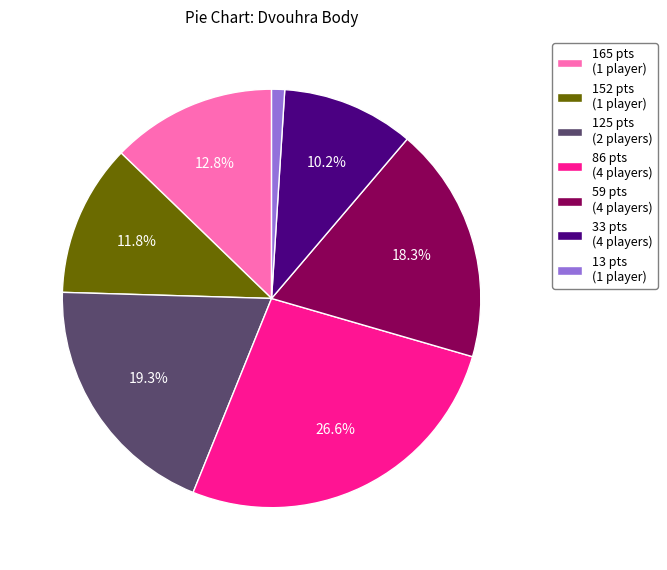

What is the total percentage of 59 pts (4 players) and 125 pts (2 players)?

37.6%